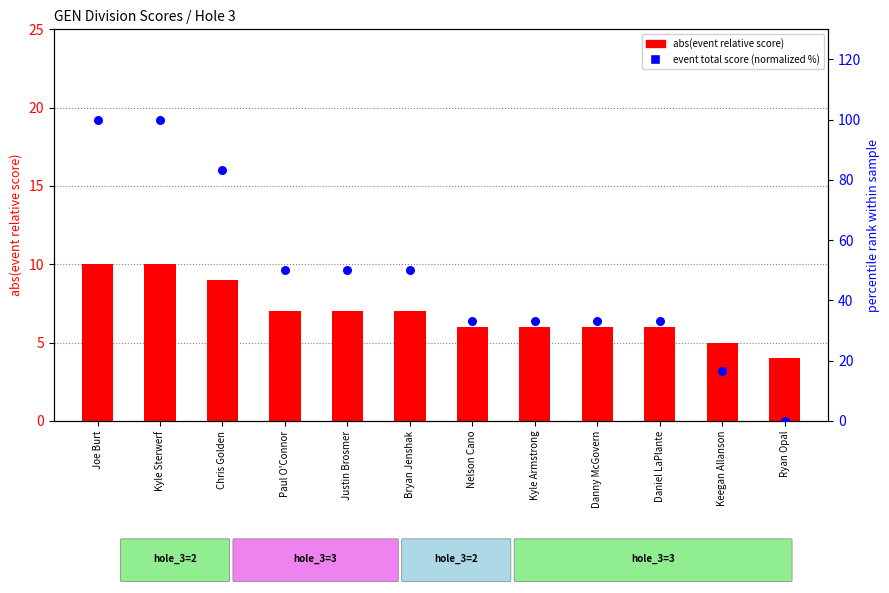

Which series has the largest total across all categories?

event_total_score (normalized %)